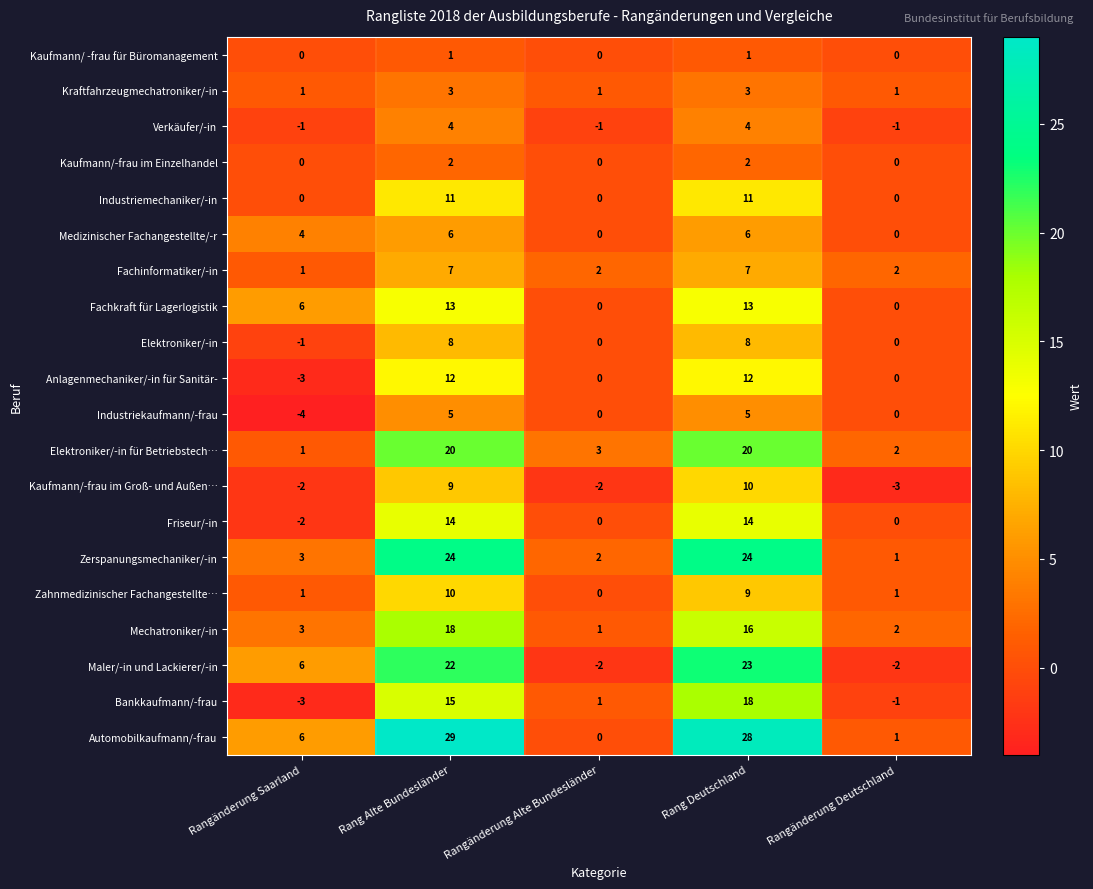

What is the maximum value shown in the chart?

29